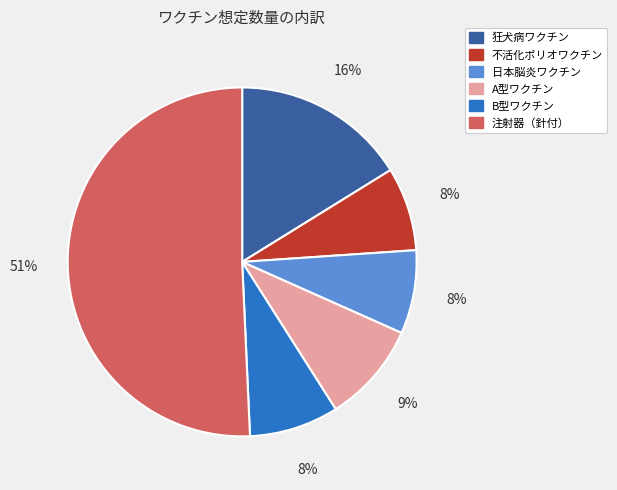

Is there a majority slice in this chart?

Yes